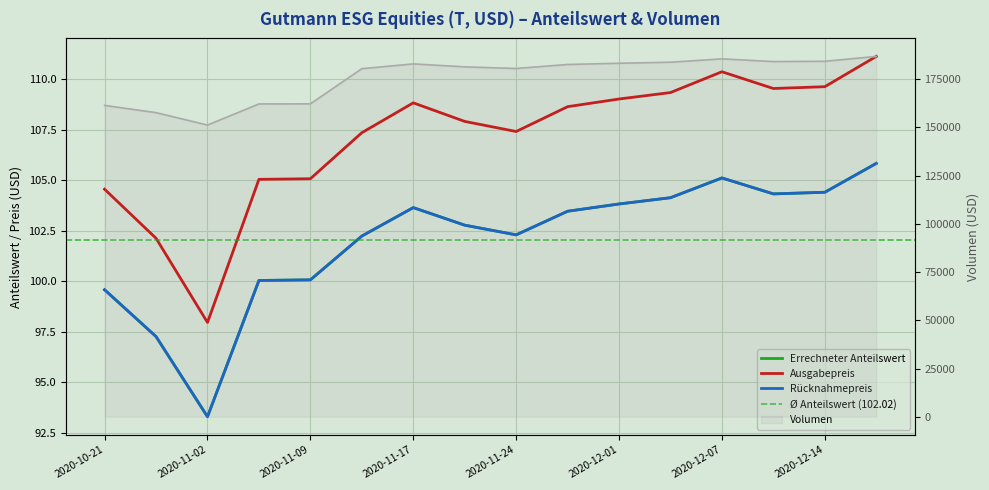

What is the difference between the maximum and minimum values in the Ausgabepreis series?

13.2